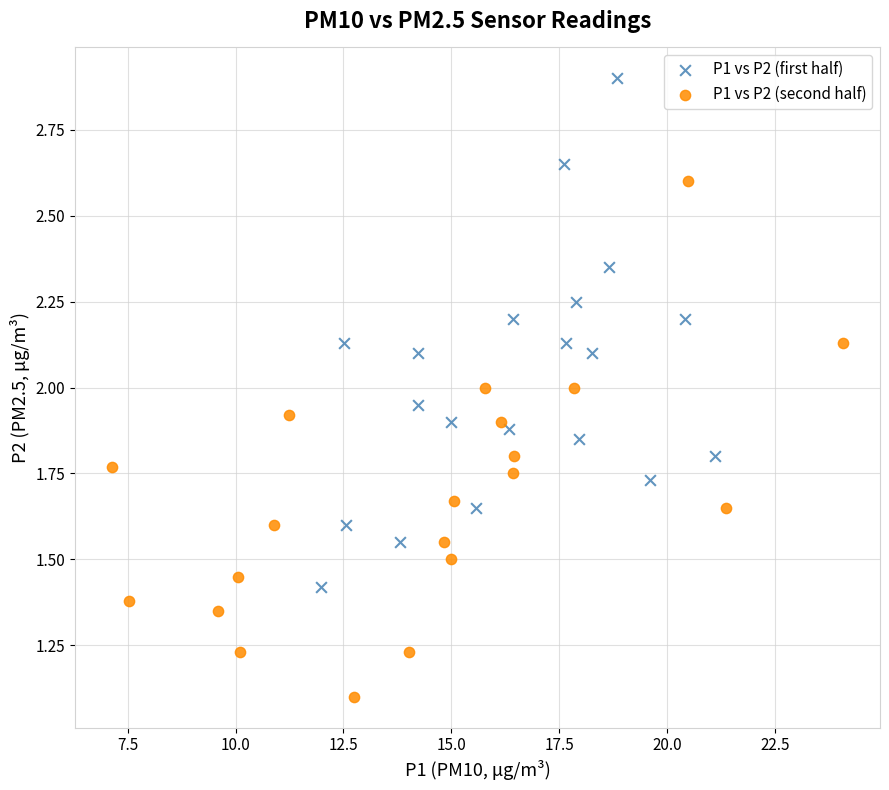

Which series reaches the minimum Y coordinate?

P1 vs P2 (second half)